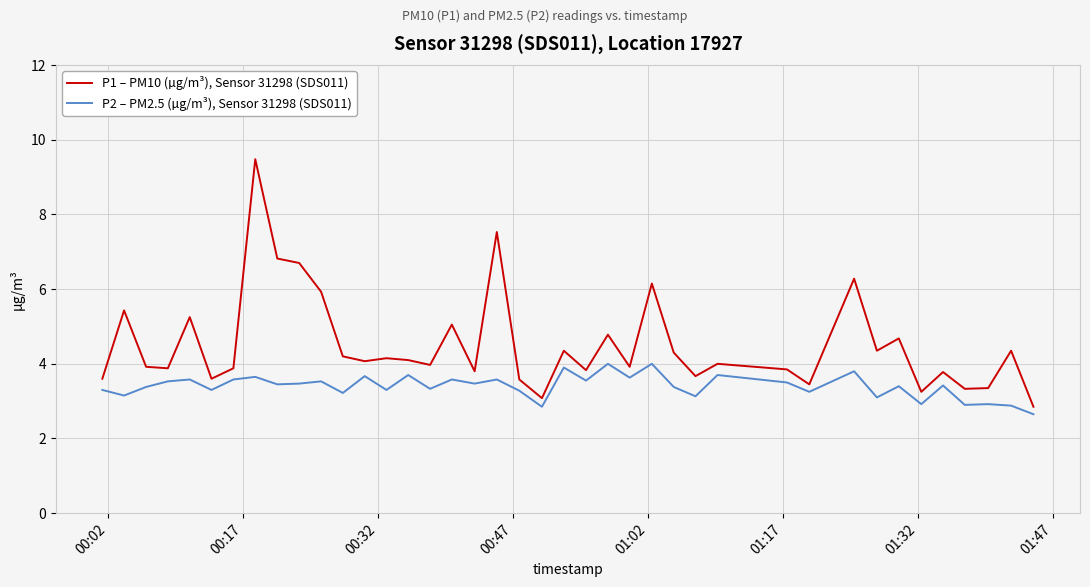

List the series in order of their peak value, lowest first.

P2 – PM2.5 (µg/m³), Sensor 31298 (SDS011), P1 – PM10 (µg/m³), Sensor 31298 (SDS011)